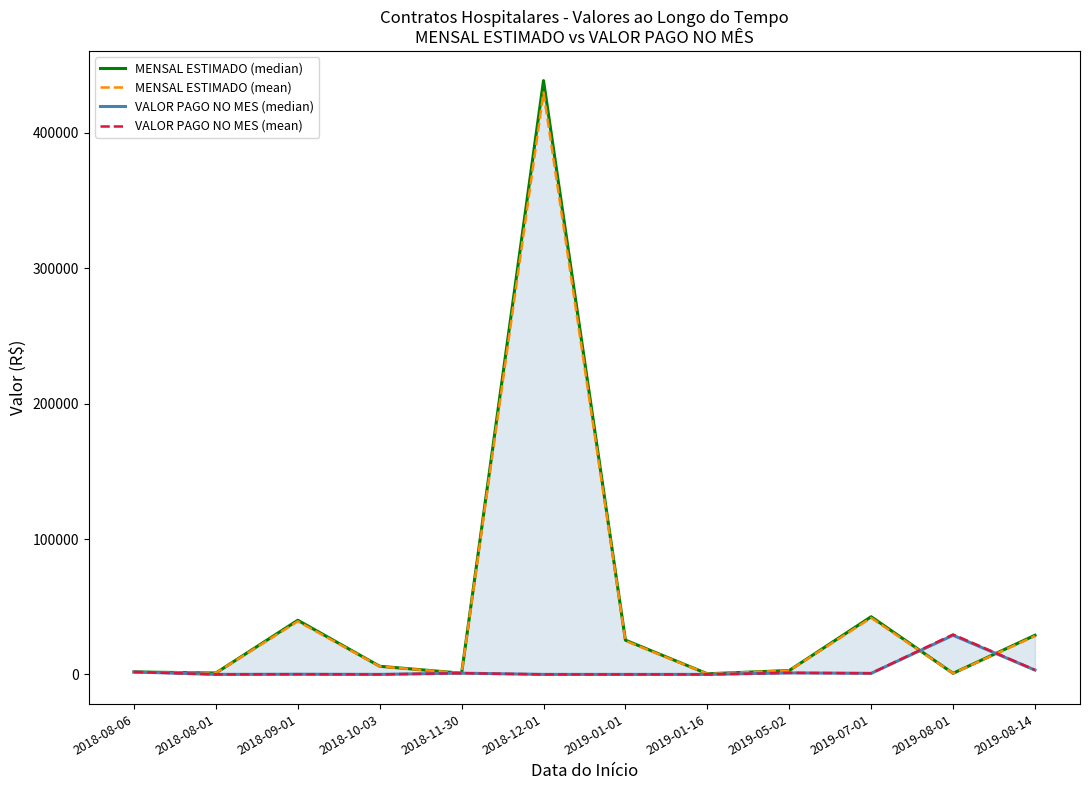

Is the value of MENSAL ESTIMADO (mean) at 2018-09-01 greater than the value of VALOR PAGO NO MES (median) at 2018-10-03?

Yes